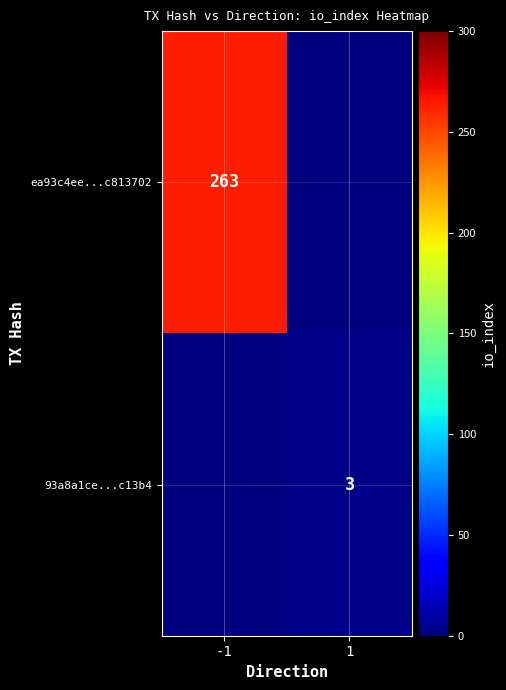

The value of ea93c4ee...c813702 at -1 is 263. True or false?

True